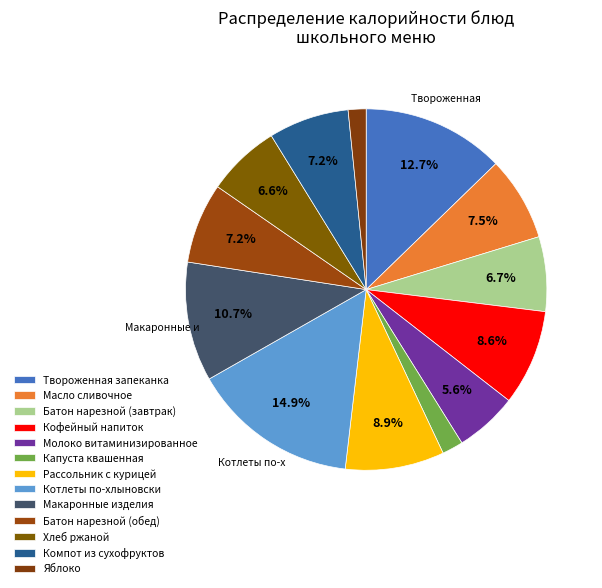

To the nearest percent, what portion does Рассольник с курицей represent?

9%